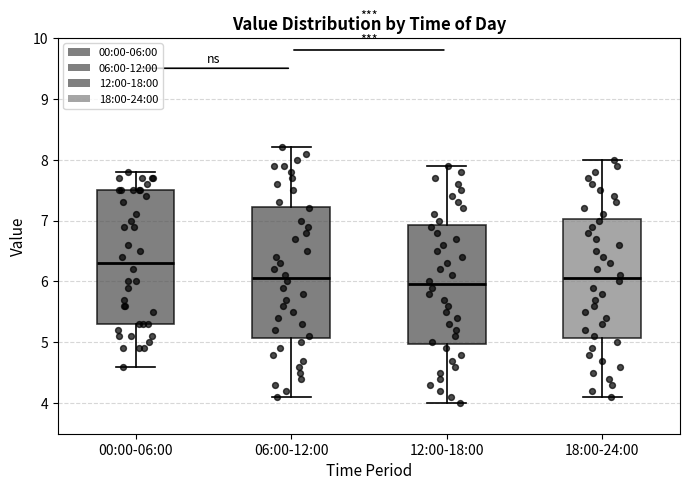

Where is the upper edge of the box for 00:00-06:00 on the y-axis? The values are not printed on the chart, so give them approximately, as read against the axis.

7.5